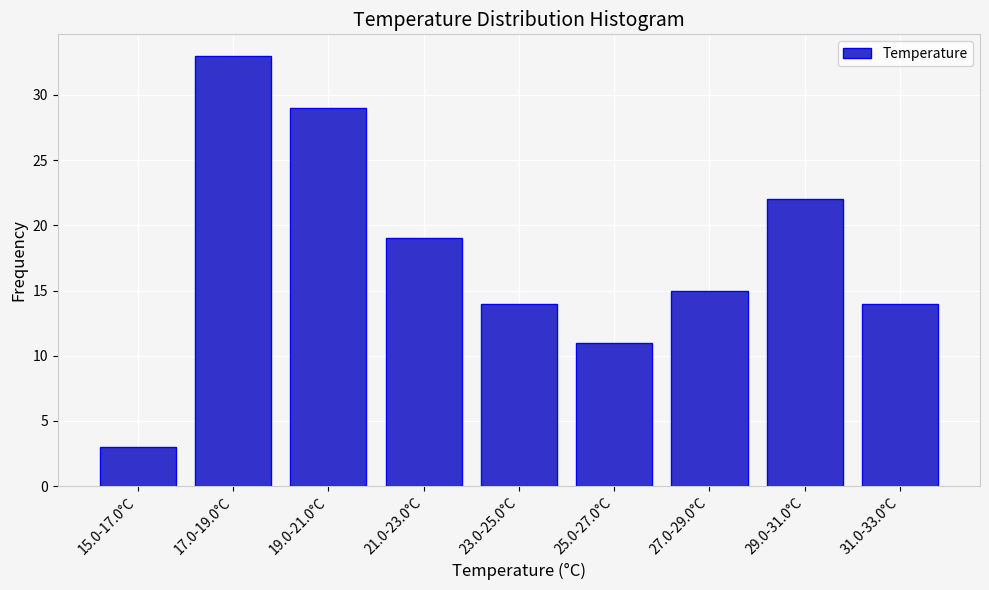

Reading left to right, transcribe all the data shown in this chart.

15.0-17.0°C=3	17.0-19.0°C=33	19.0-21.0°C=29	21.0-23.0°C=19	23.0-25.0°C=14	25.0-27.0°C=11	27.0-29.0°C=15	29.0-31.0°C=22	31.0-33.0°C=14